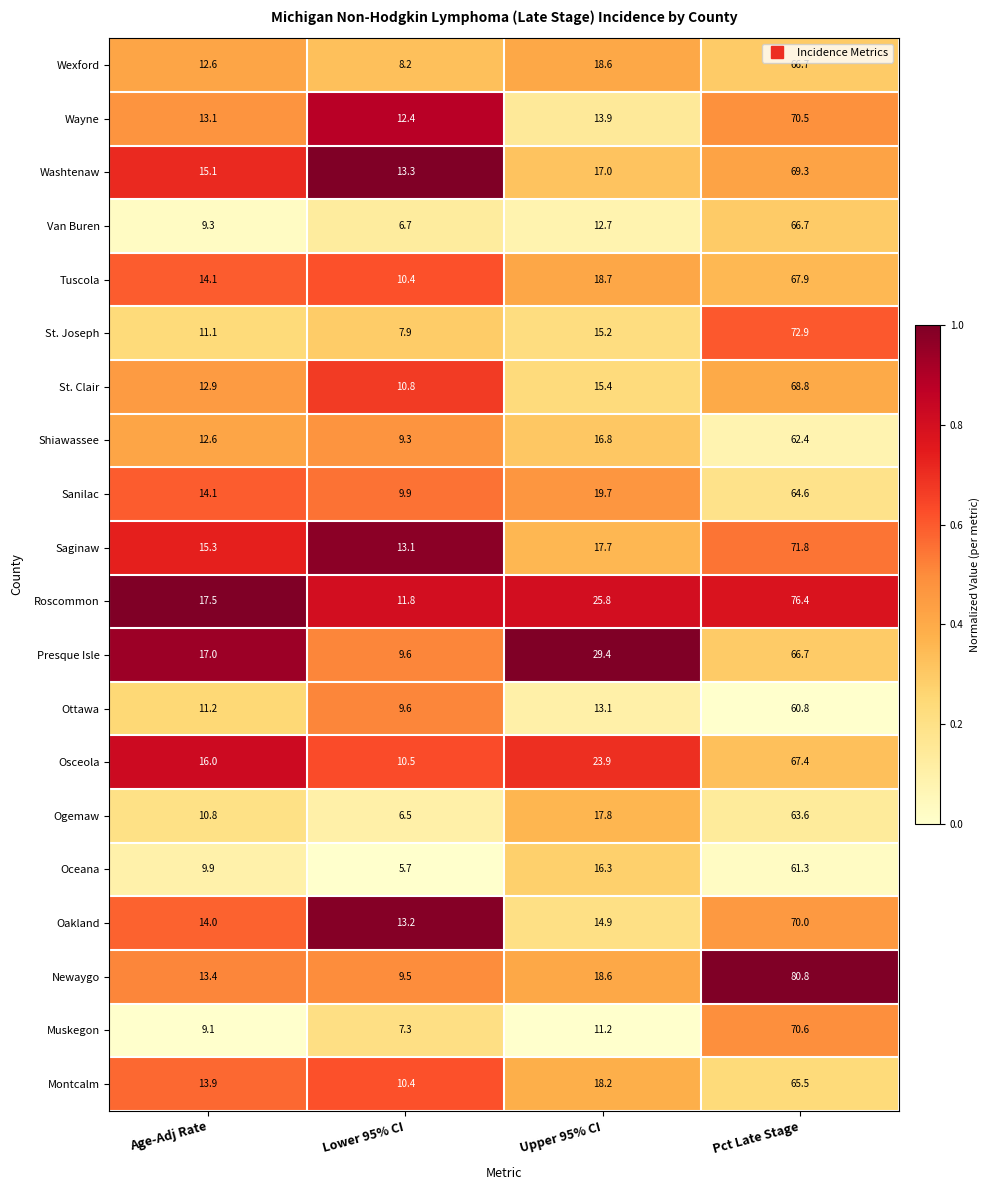

What is the approximate value of Oceana at Lower 95% CI?

5.7